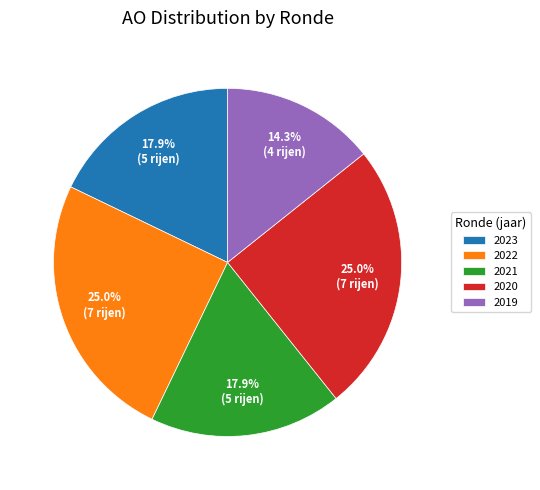

Which slice is the smallest?

2019